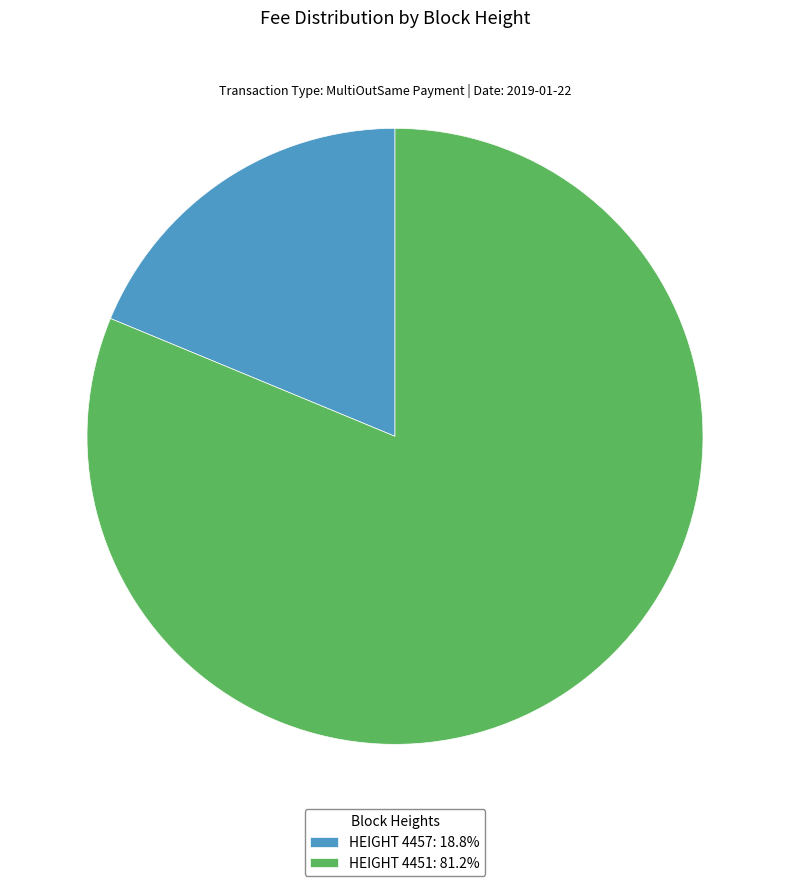

Approximately how many times larger is the value at HEIGHT 4451: 81.2% compared to HEIGHT 4457: 18.8%?

4.3